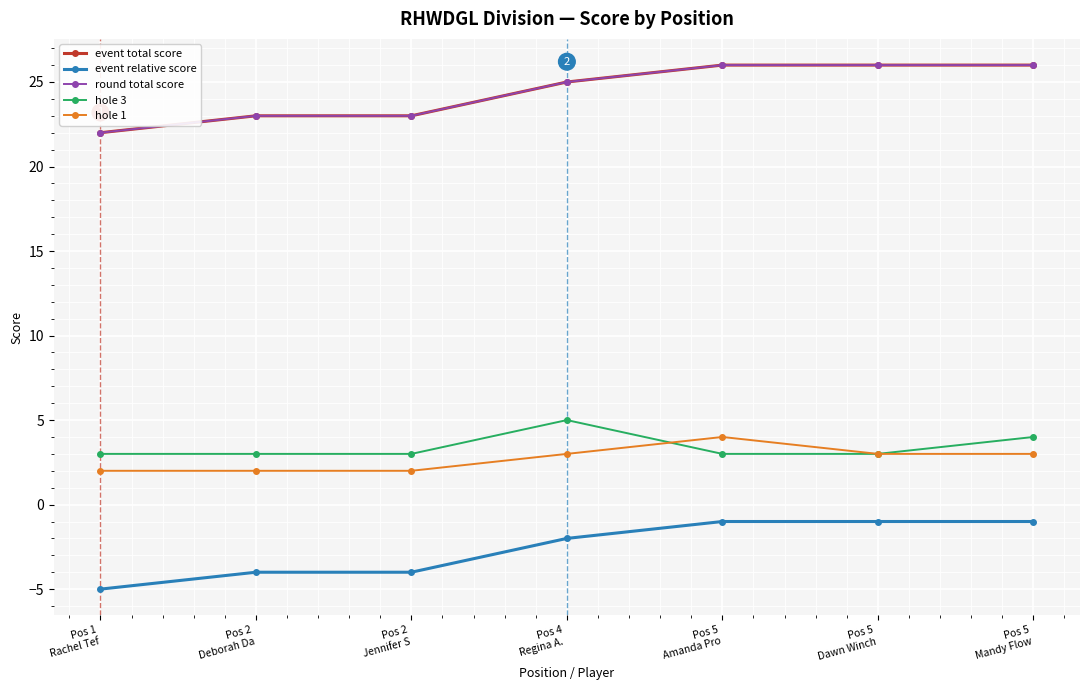

What is the minimum value shown in the chart?

-5